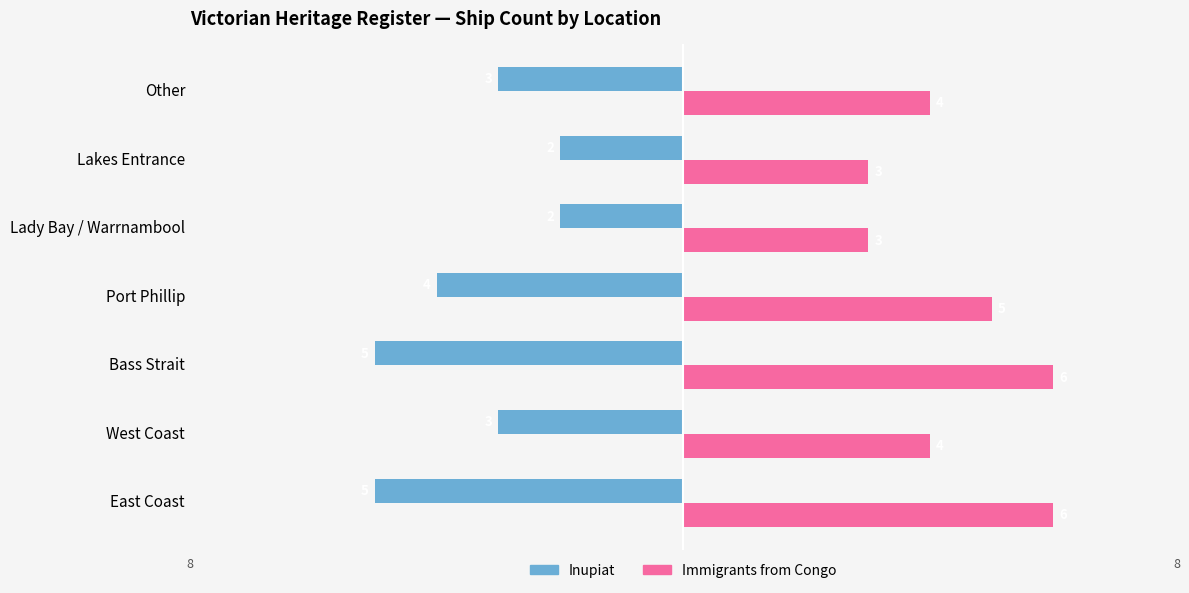

What is the sum of all Immigrants from Congo values?

31